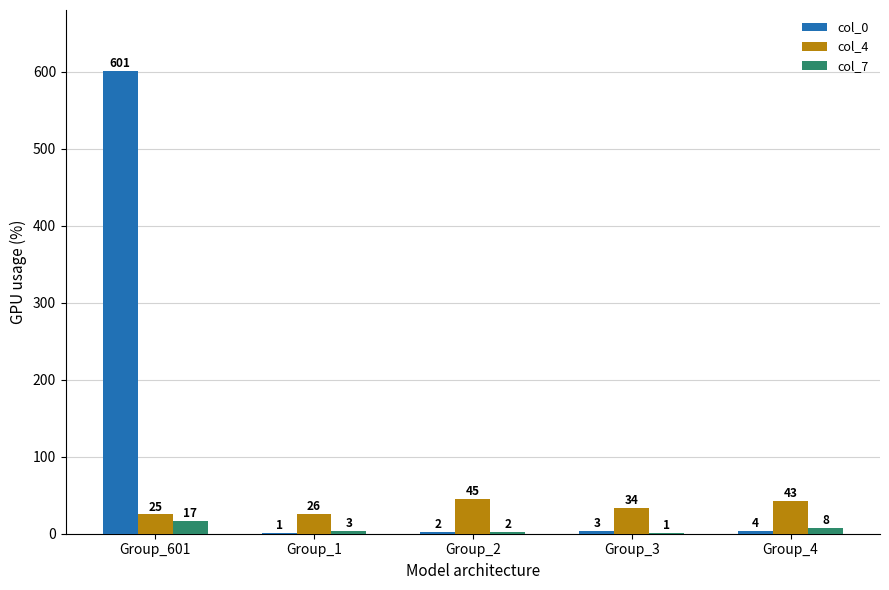

How many groups of bars are there?

5